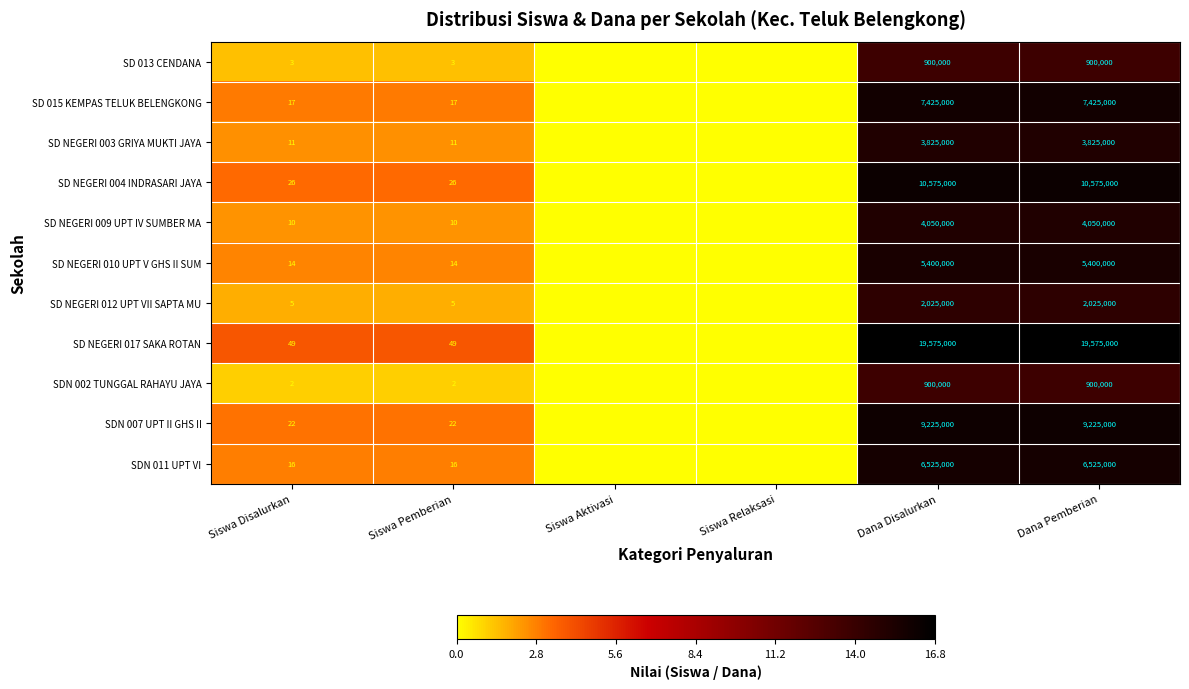

What is the maximum value for SDN 002 TUNGGAL RAHAYU JAYA?

900000